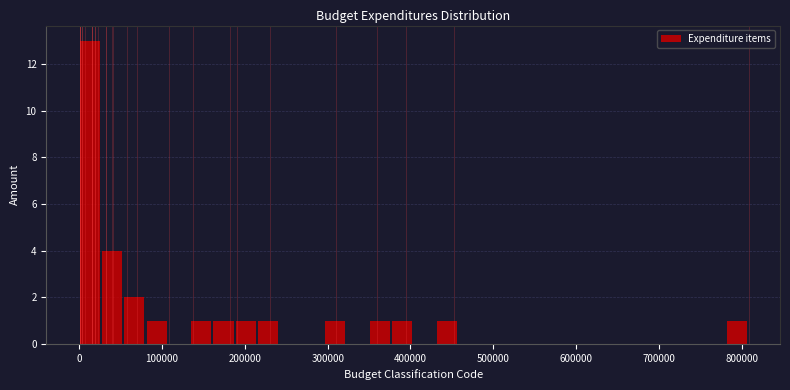

Read against the x-axis, roughly where is the centre of the tallest bar?

10000